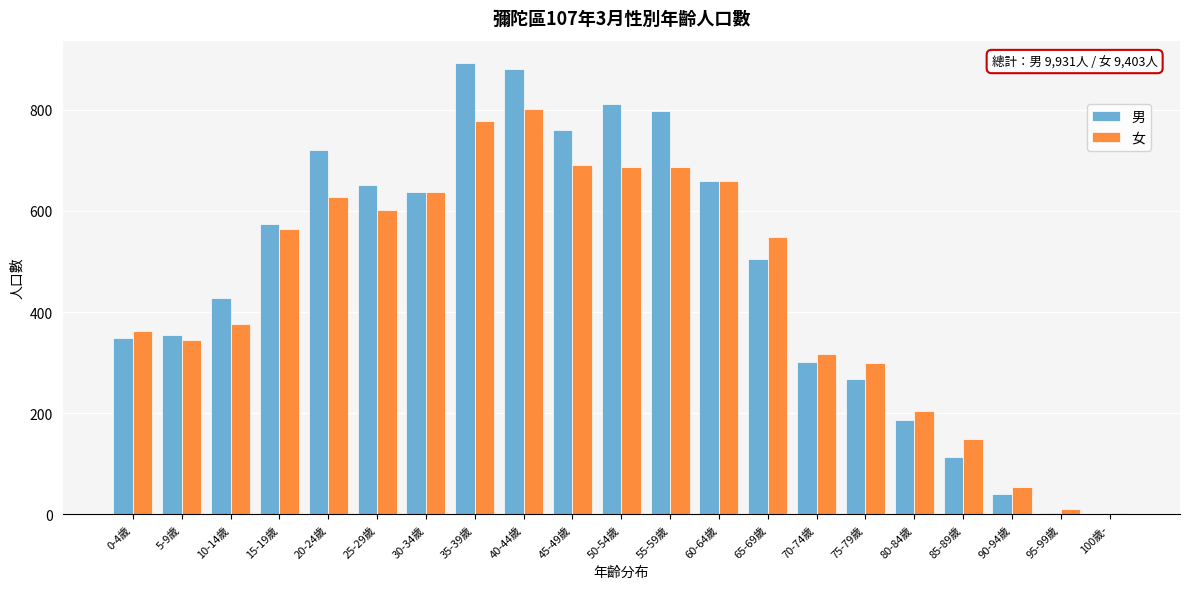

Is the value of 男 at 40-44歲 greater than the value of 女 at 75-79歲?

Yes